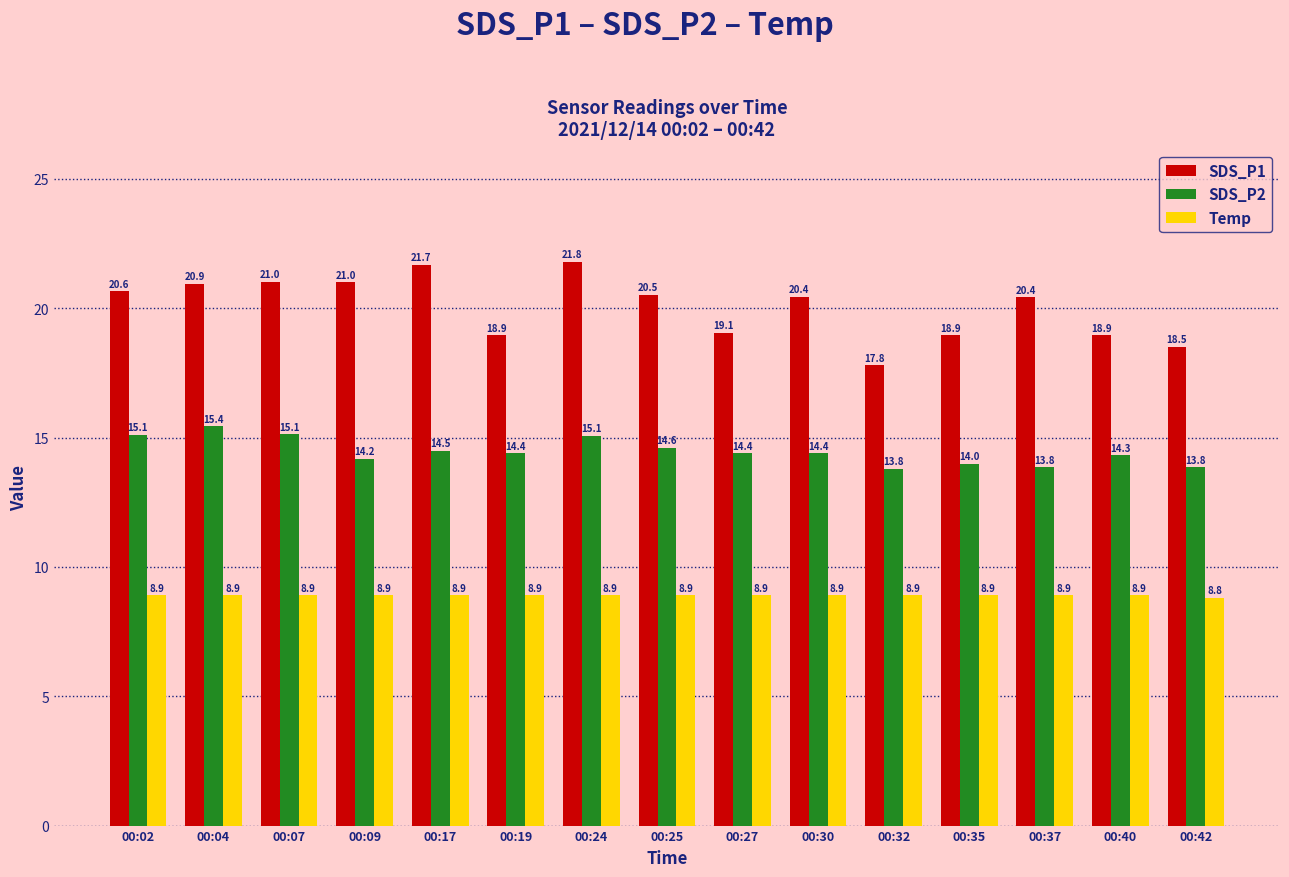

Rank the series by their maximum value, from highest to lowest.

SDS_P1, SDS_P2, Temp